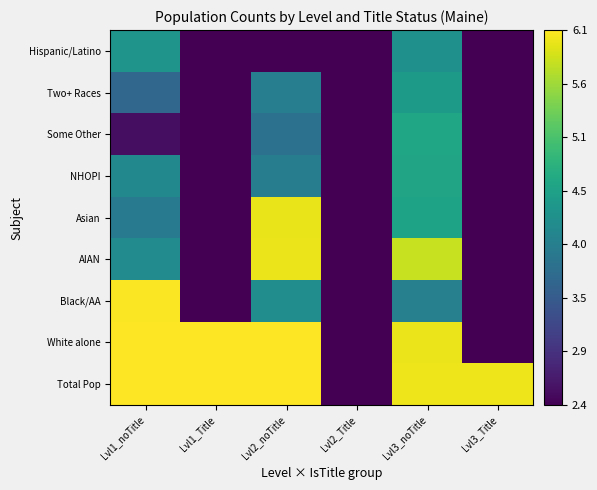

Rank the series at Lvl2_noTitle from lowest to highest value.

Hispanic/Latino, Some Other, NHOPI, Two+ Races, Black/AA, Asian, AIAN, White alone, Total Pop